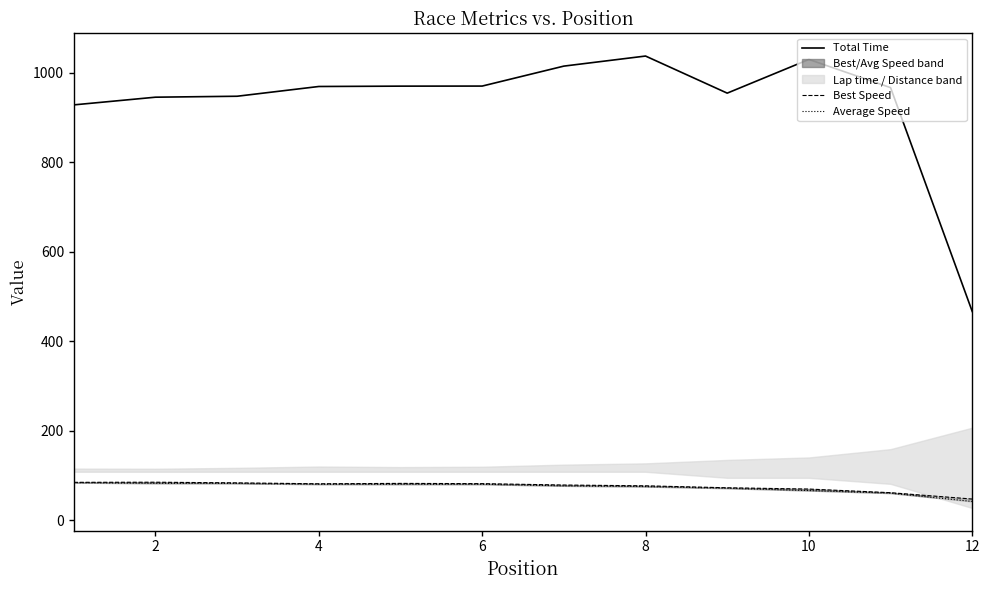

Count the number of categories in the chart.

12